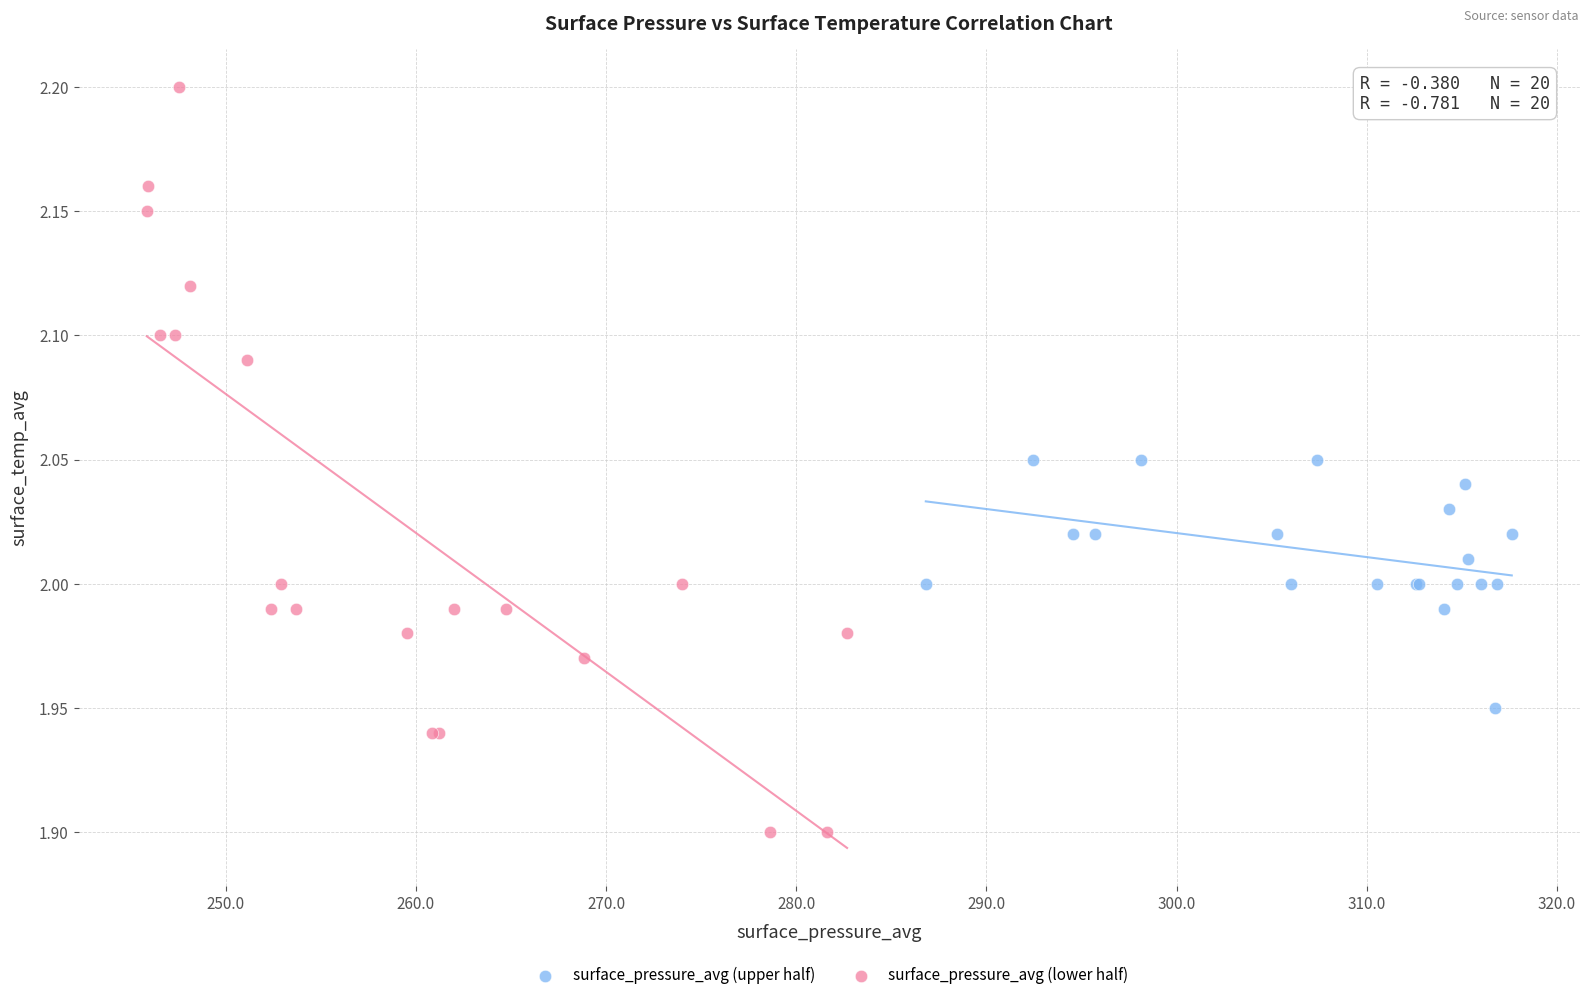

Which series contains the highest Y value?

surface_pressure_avg (lower half)